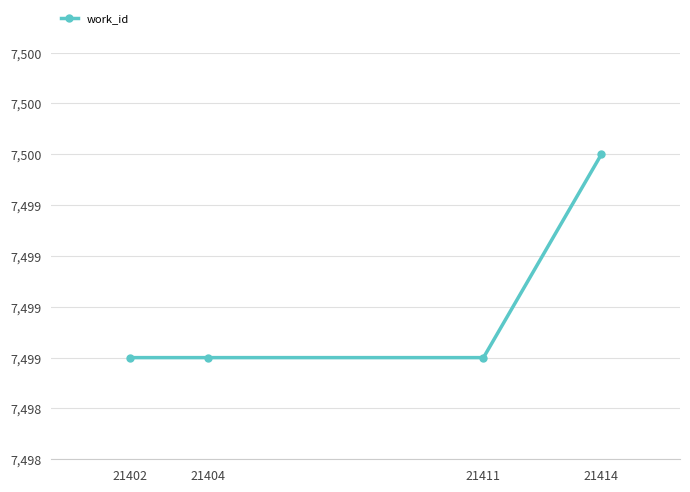

Between 21411 and 21414, which is larger?

21414